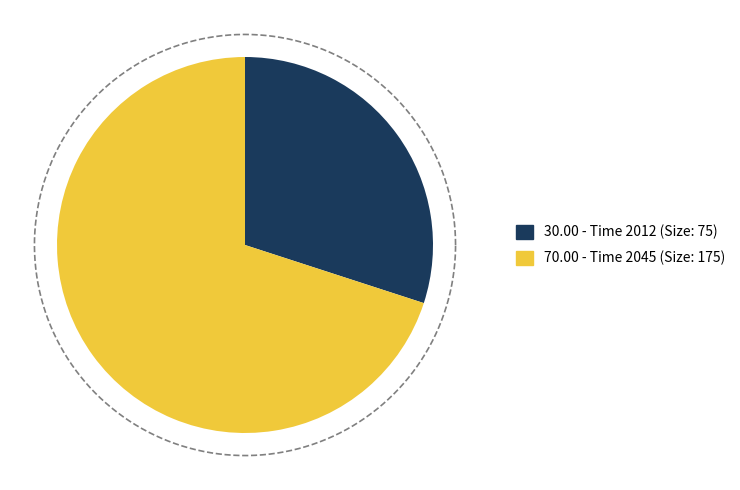

True or false: 2045 accounts for 81% of the total.

False